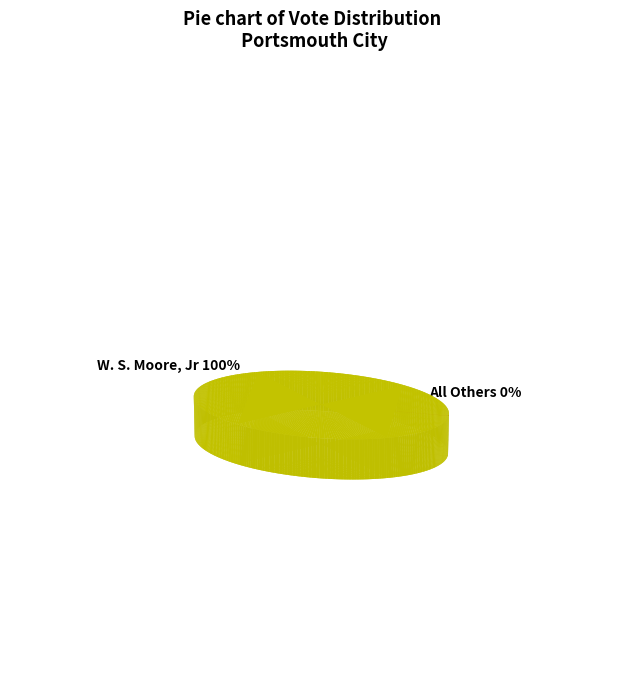

The All Others slice represents 0% of the pie. True or false?

True